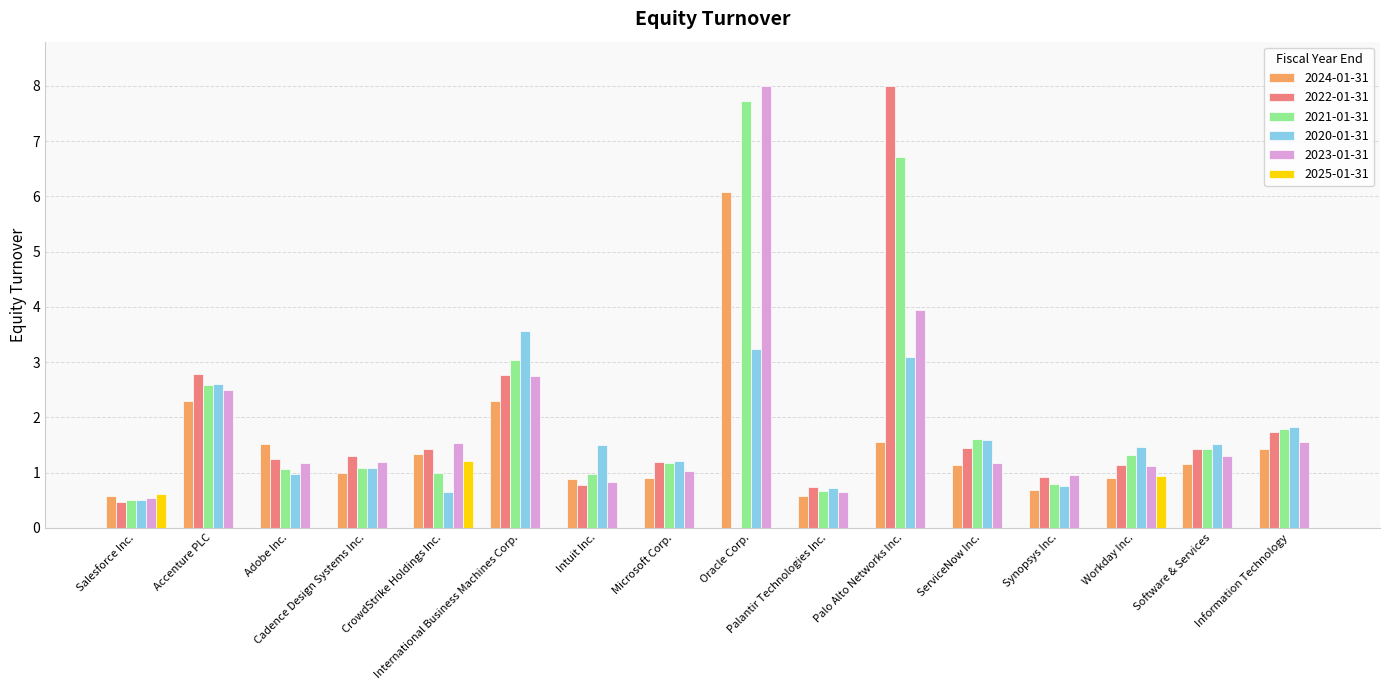

What is the sum of all 2025-01-31 values?

2.8